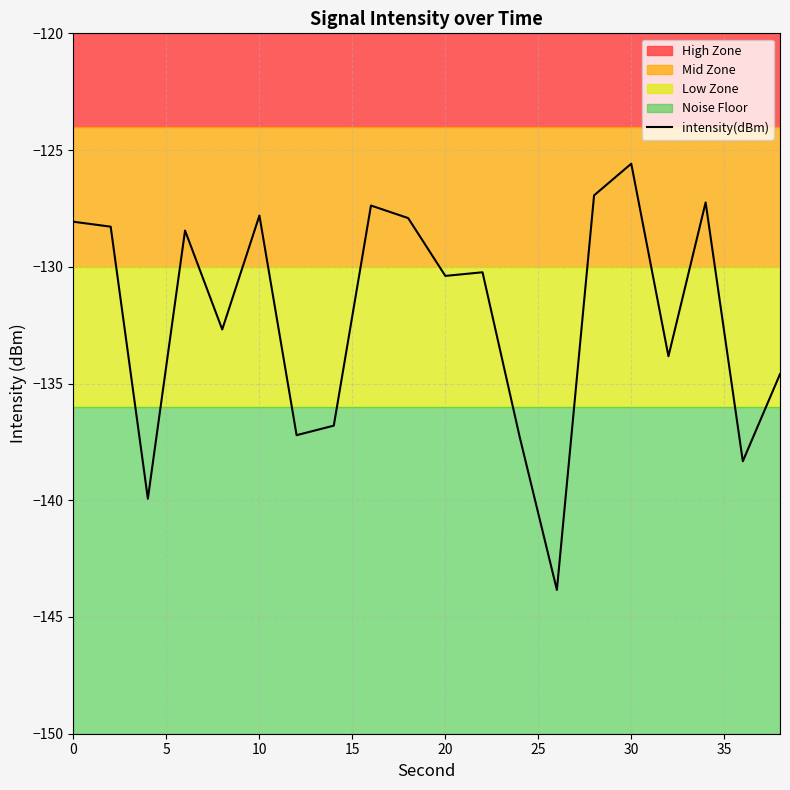

What is the greatest value displayed?

-125.6